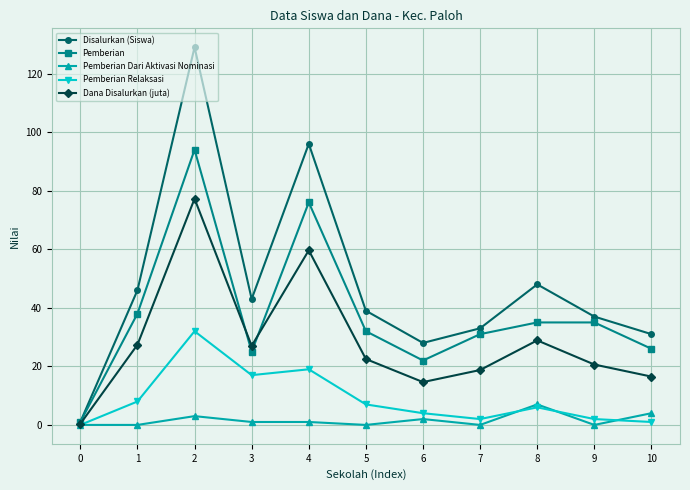

Is the value of Pemberian Relaksasi at 5 greater than the value of Disalurkan (Siswa) at 4?

No